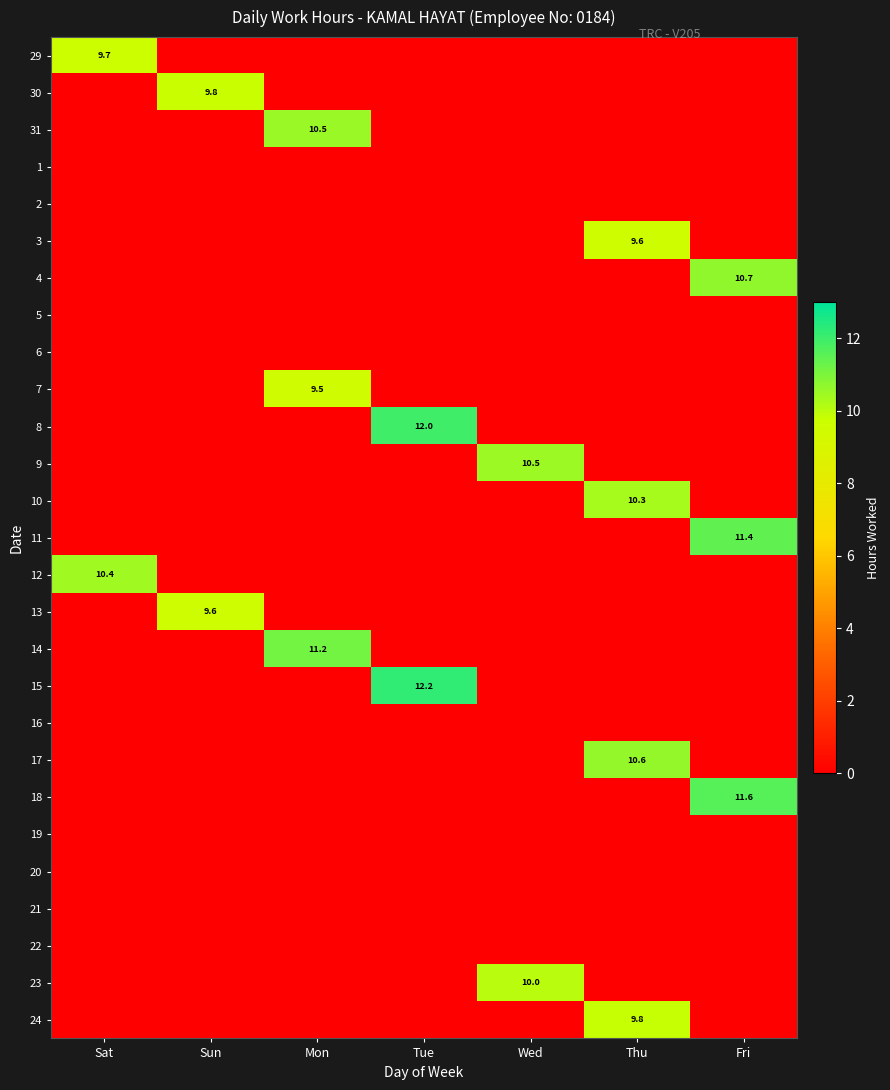

Is it true that 15 equals 7.1 at Tue?

False